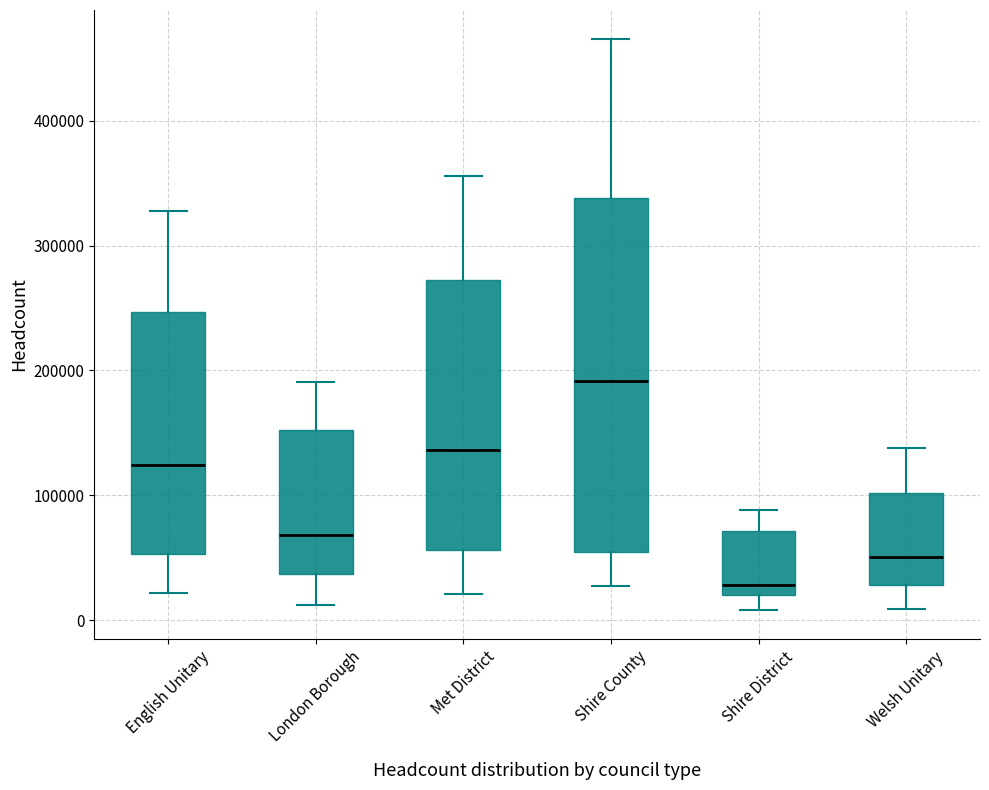

Comparing the boxes themselves (not the whiskers), which one is the tallest?

Shire County